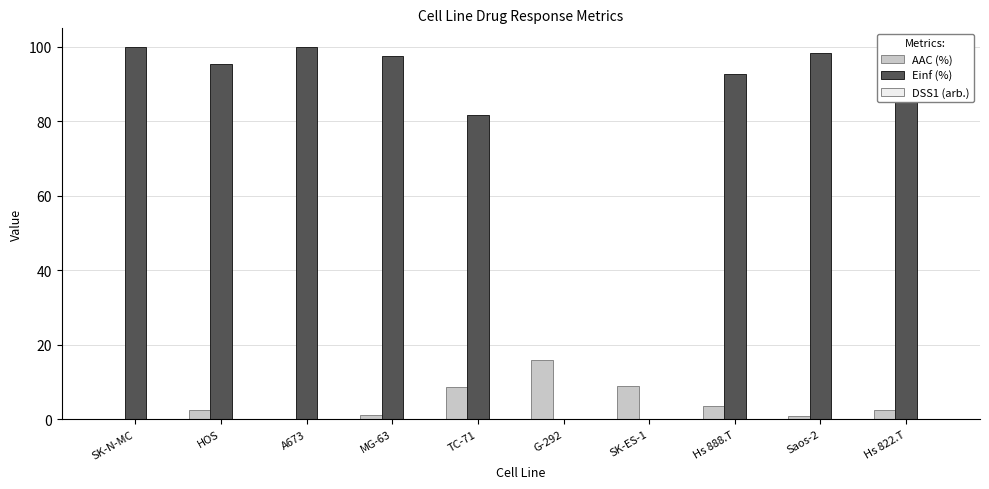

What is the maximum value shown in the chart?

100.0